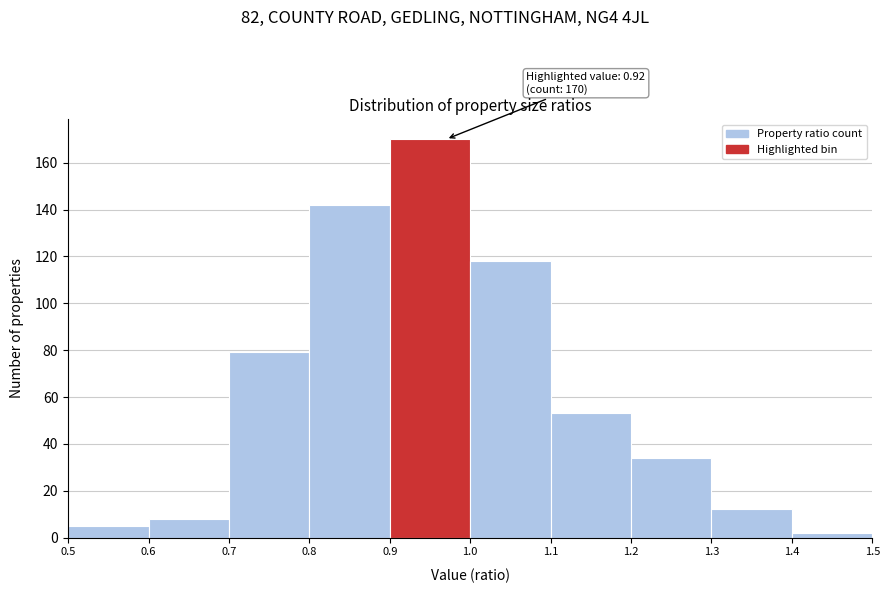

Which range on the x-axis has the tallest bar?

0.9 to 1.0